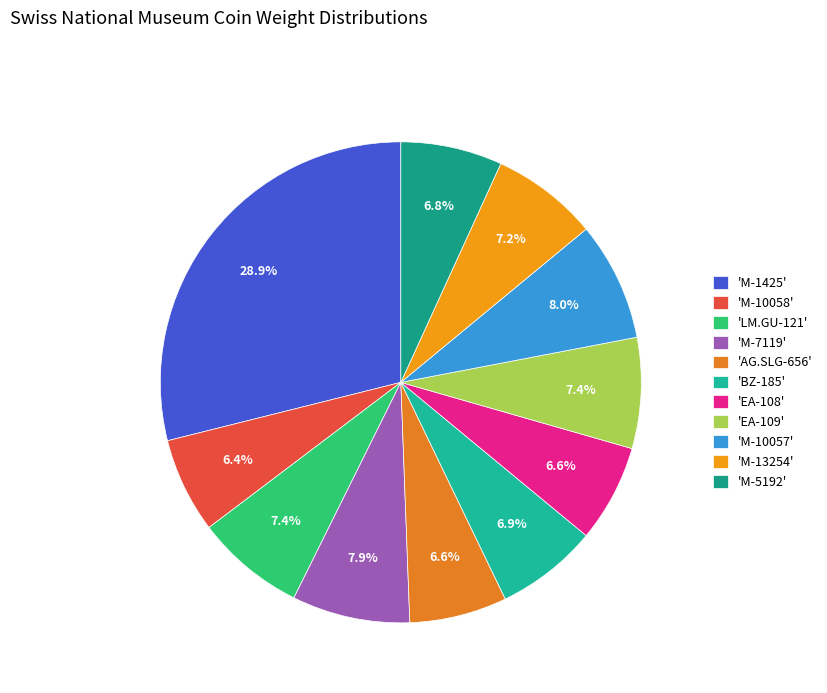

How many segments does this pie chart have?

11